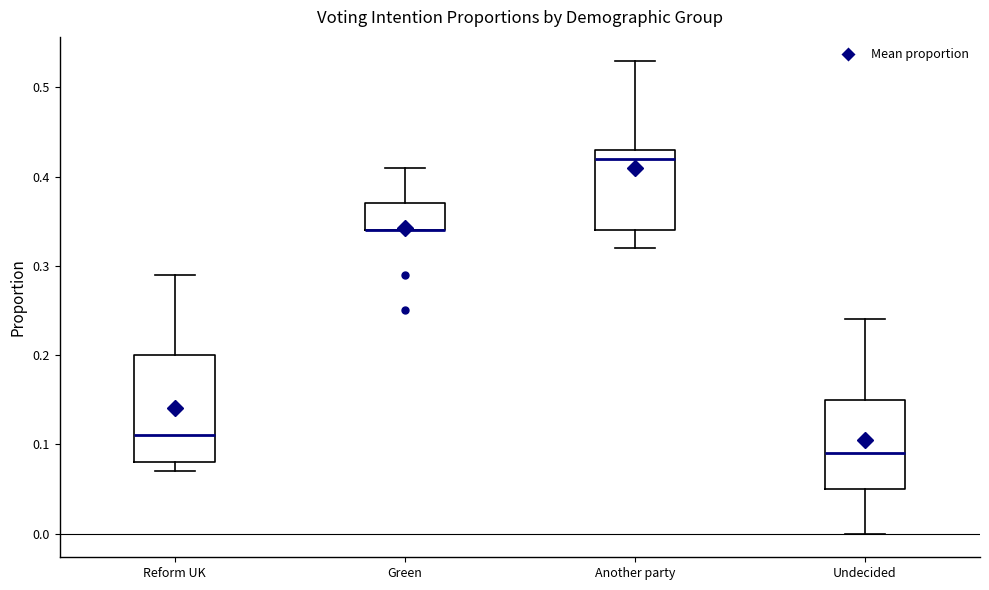

Reading left to right, read every box against the y-axis: the position of its median line, the range the box covers, and the ends of its whiskers. The values are not printed on the chart, so give them approximately, as read against the axis.

Reform UK: median 0.11, box 0.08 to 0.20, whiskers 0.07 to 0.29
Green: median 0.34 (drawn on the box's lower edge), box 0.34 to 0.37, whiskers 0.34 to 0.41
Another party: median 0.42, box 0.34 to 0.43, whiskers 0.32 to 0.53
Undecided: median 0.09, box 0.05 to 0.15, whiskers 0.00 to 0.24